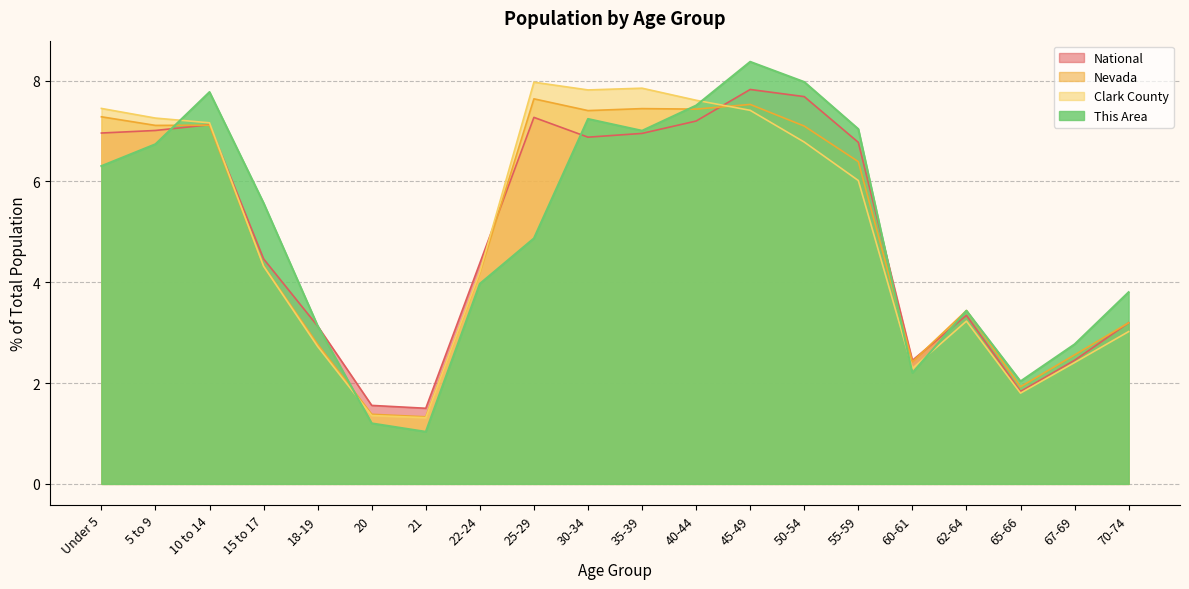

At which label is Clark County closest to 4?

22-24